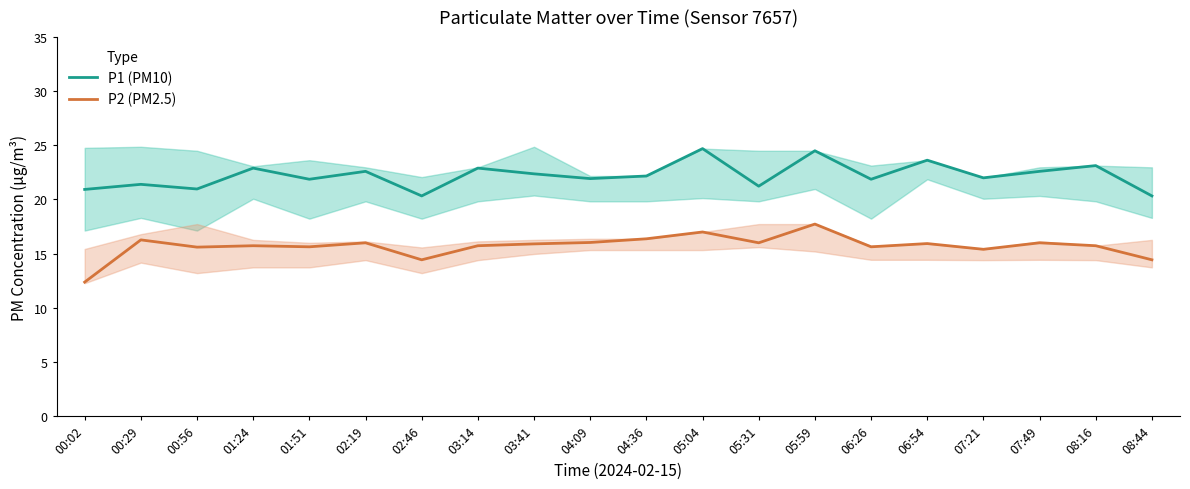

Between 00:56 and 02:46, which is larger?

00:56